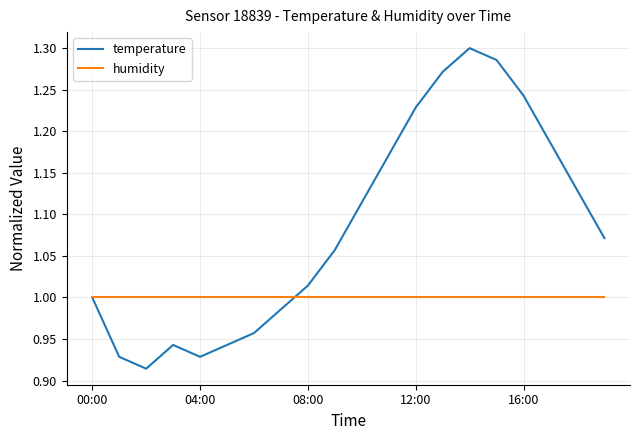

List the series in order of their peak value, highest first.

temperature, humidity